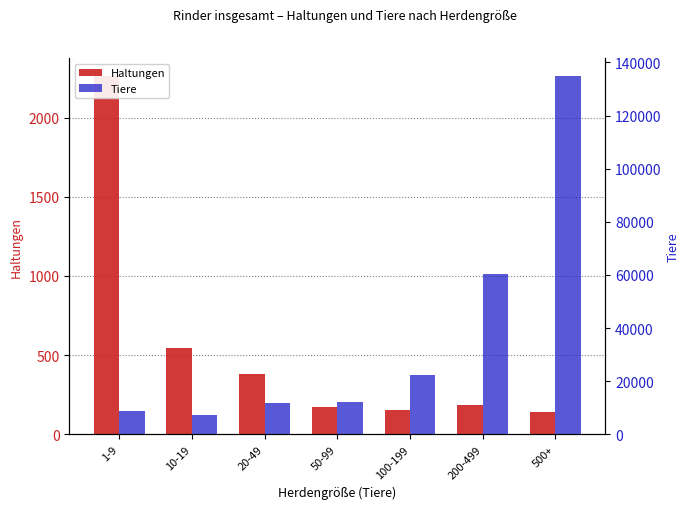

Reading left to right, list all the values displayed in this chart.

Haltungen: 2261	545	384	175	155	184	142
Tiere: 8859	7320	11882	12195	22261	60451	134749